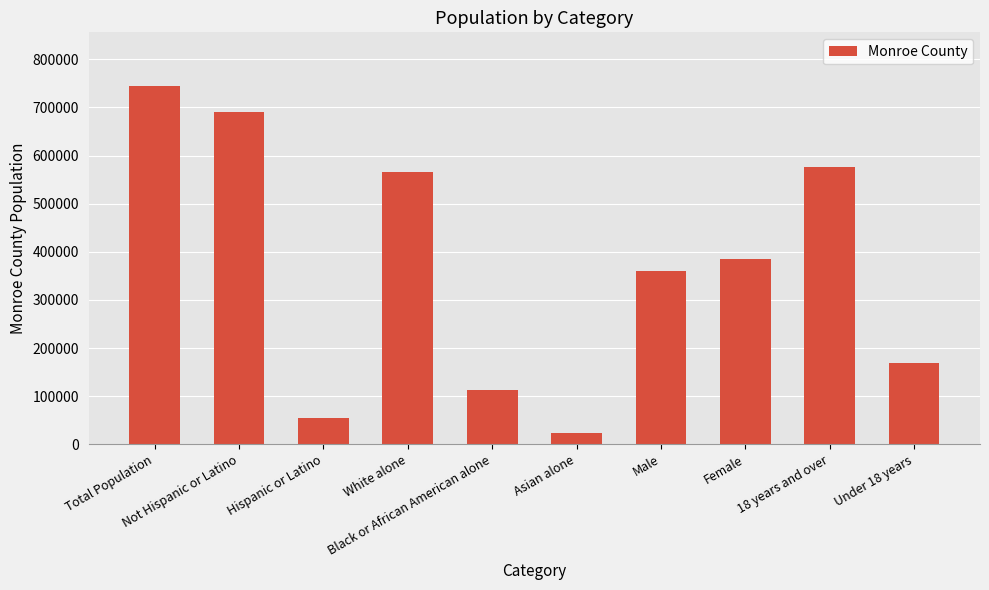

What is the difference between the values at Female and 18 years and over?

190409